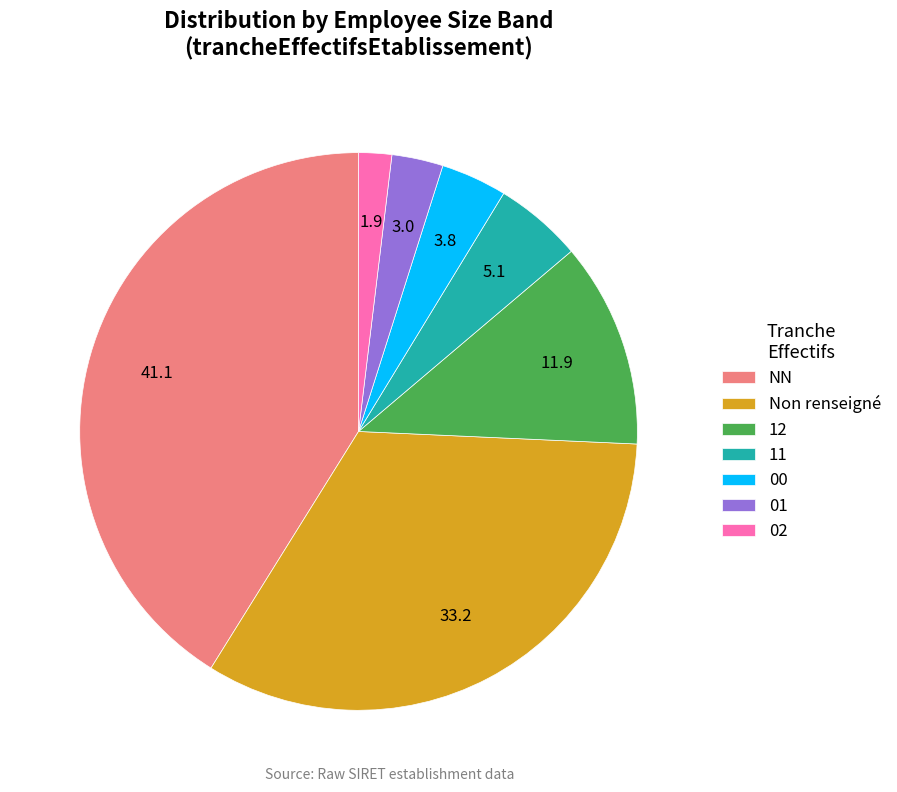

Is there any slice that represents more than half of the pie?

No